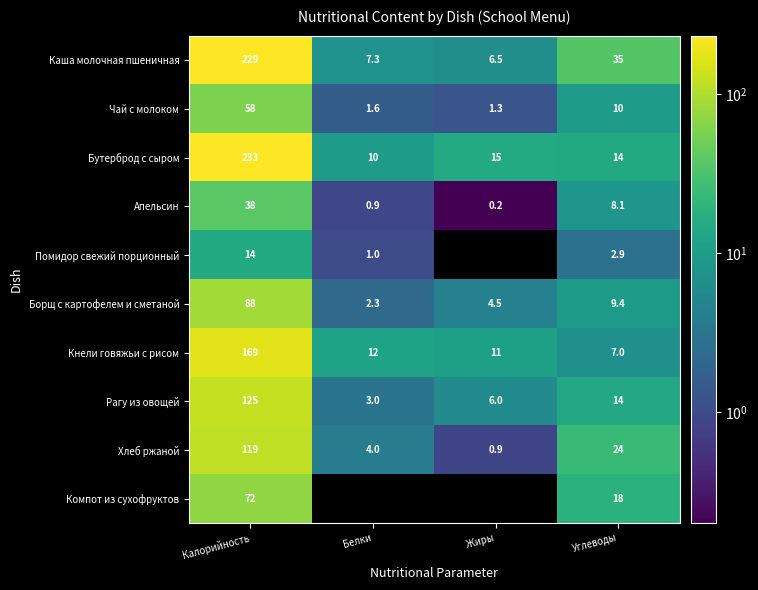

The Помидор свежий порционный series shows 2.9 at Углеводы. True or false?

True